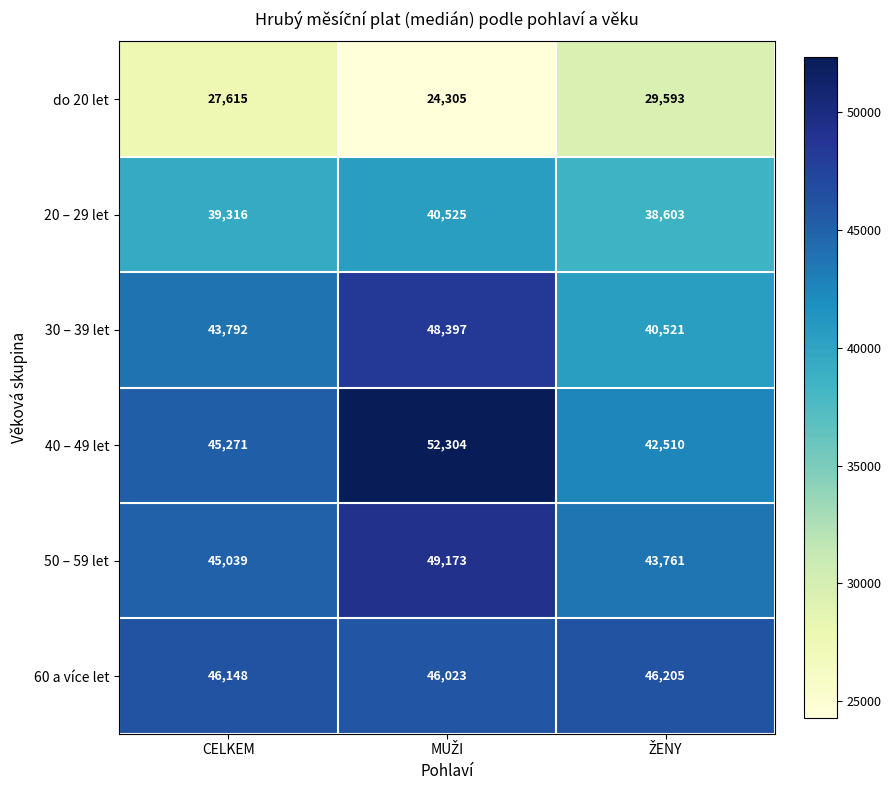

Rank the series at CELKEM from lowest to highest value.

do 20 let, 20 – 29 let, 30 – 39 let, 50 – 59 let, 40 – 49 let, 60 a více let